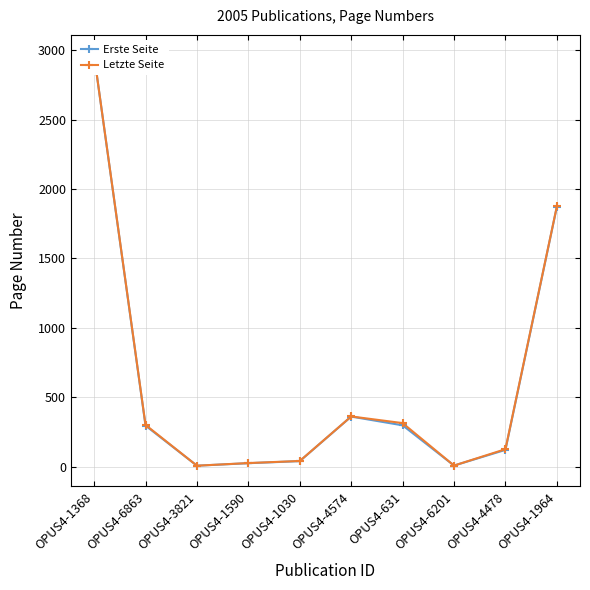

What is the label of the 7th point from the right?

OPUS4-1590